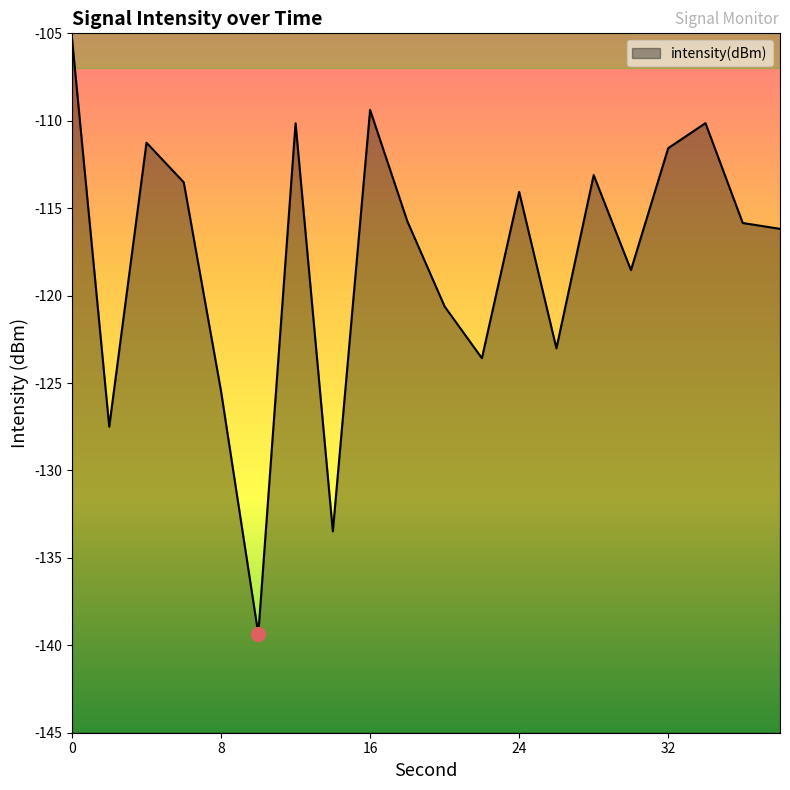

How many points are lower than both their immediate neighbors (excluding endpoints)?

6